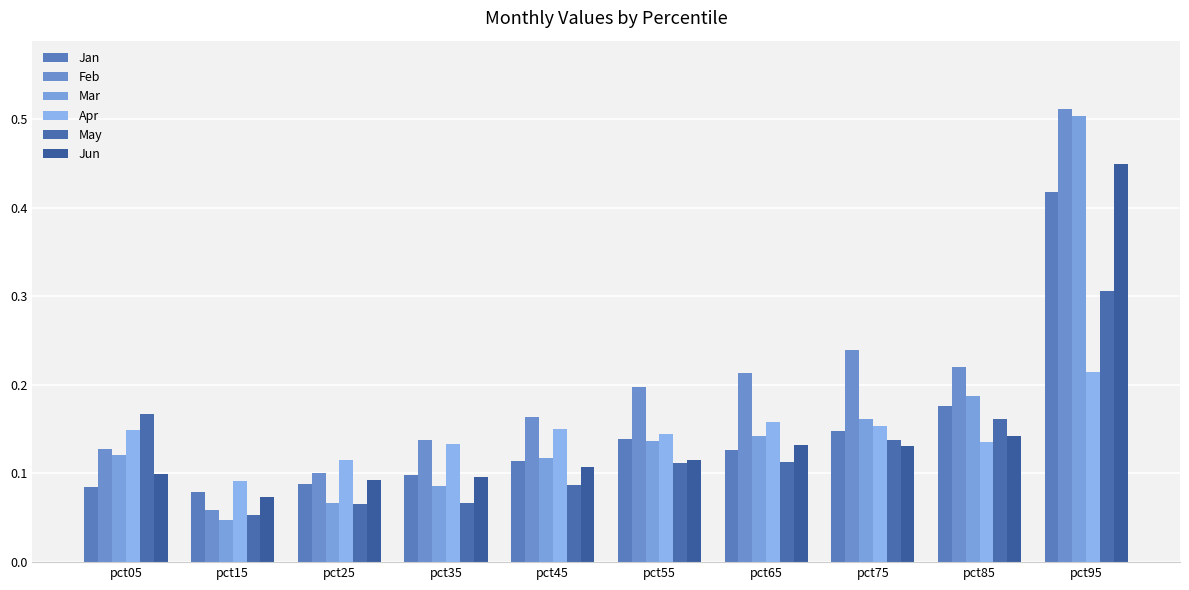

True or false: Jun has a value of 0.2 at pct45.

False